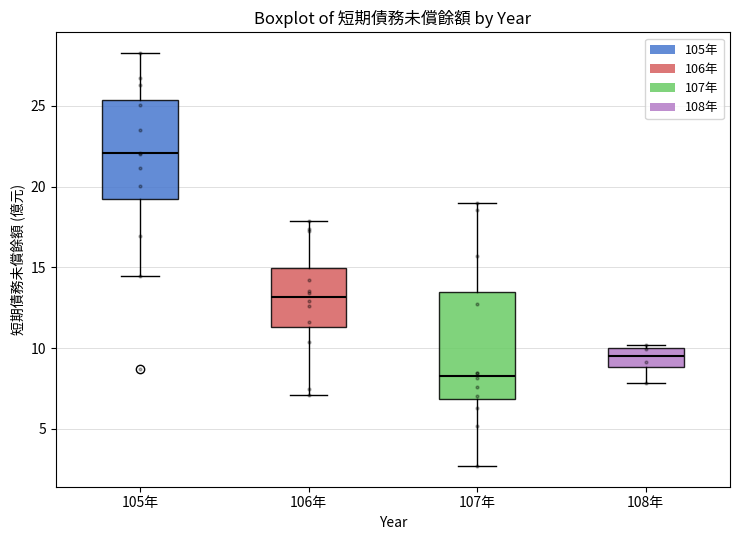

Reading left to right, transcribe this box plot: for each box, give where its median line is, the range the box spans, and where its two whiskers end, as read against the y-axis. The values are not printed on the chart, so give them approximately, as read against the axis.

105年: median 22.0, box 19.5 to 25.5, whiskers 14.5 to 28.5
106年: median 13.0, box 11.5 to 15.0, whiskers 7.0 to 18.0
107年: median 8.5, box 7.0 to 13.5, whiskers 2.5 to 19.0
108年: median 9.5, box 9.0 to 10.0, whiskers 8.0 to 10.0 (just above the box's upper edge)